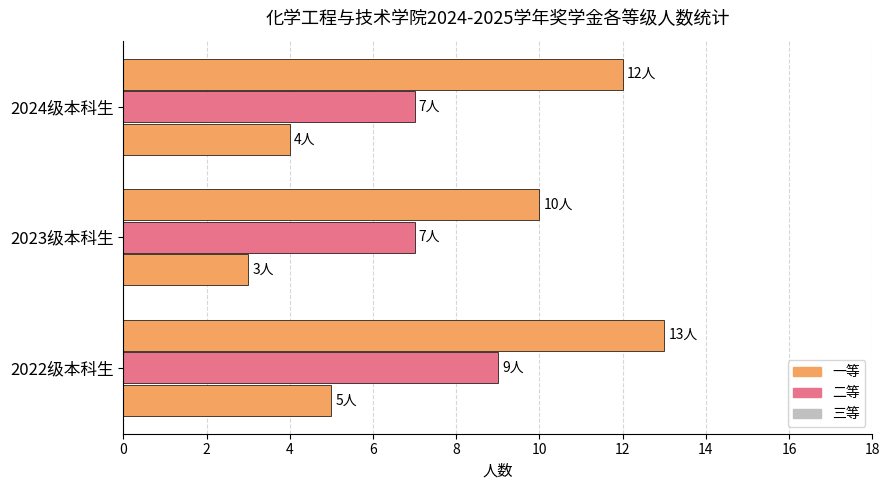

How many series are shown in this chart?

3